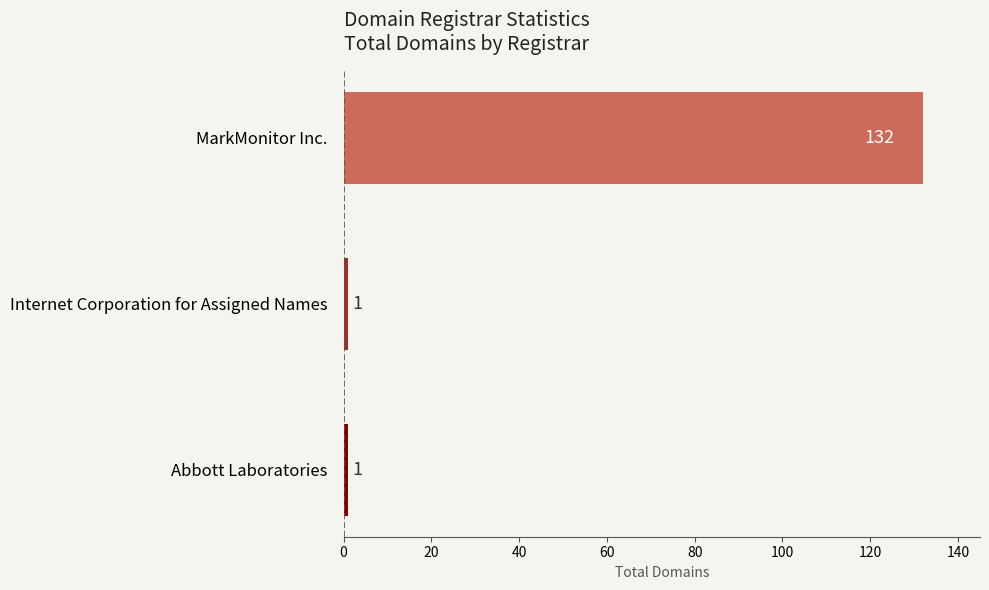

Count the values in the range 1 to 132.

3